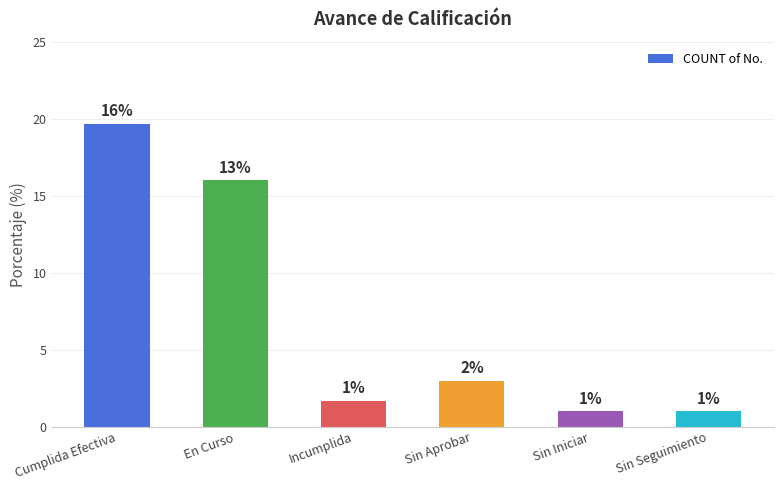

Between En Curso and Sin Aprobar, which is larger?

En Curso